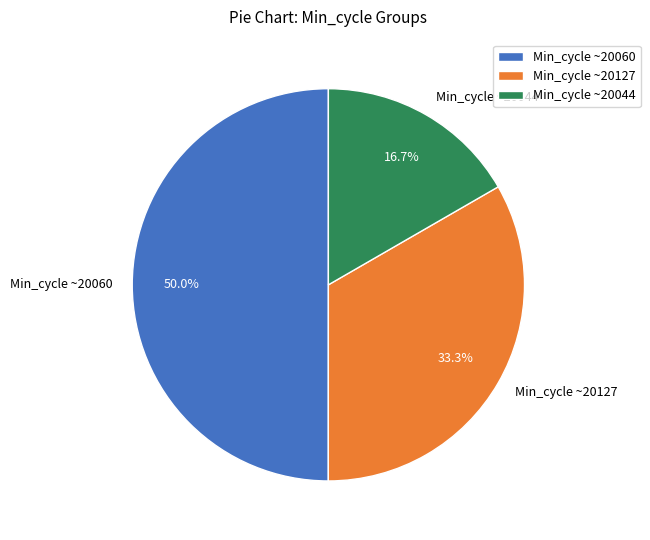

Which has a higher value, Min_cycle ~20044 or Min_cycle ~20060?

Min_cycle ~20060